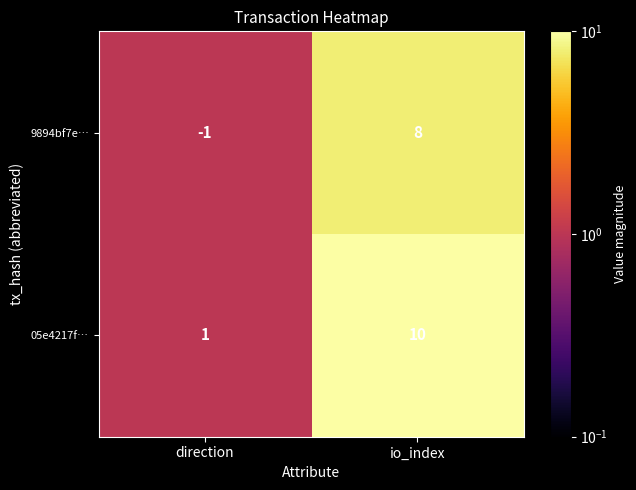

List the series in order of their peak value, lowest first.

9894bf7e…, 05e4217f…